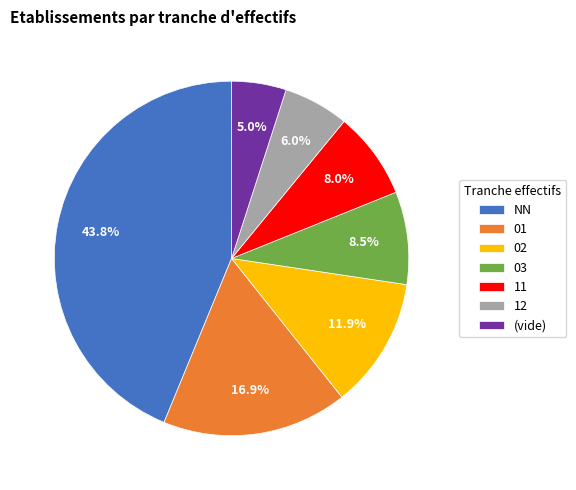

Approximately how many times larger is the value at 03 compared to 11?

1.1